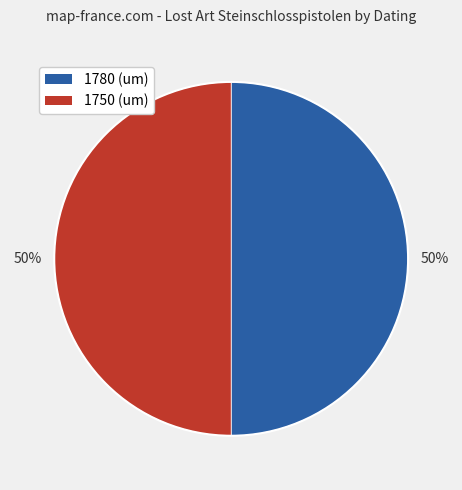

To the nearest percent, what percentage of the pie is 1780 (um)?

50%